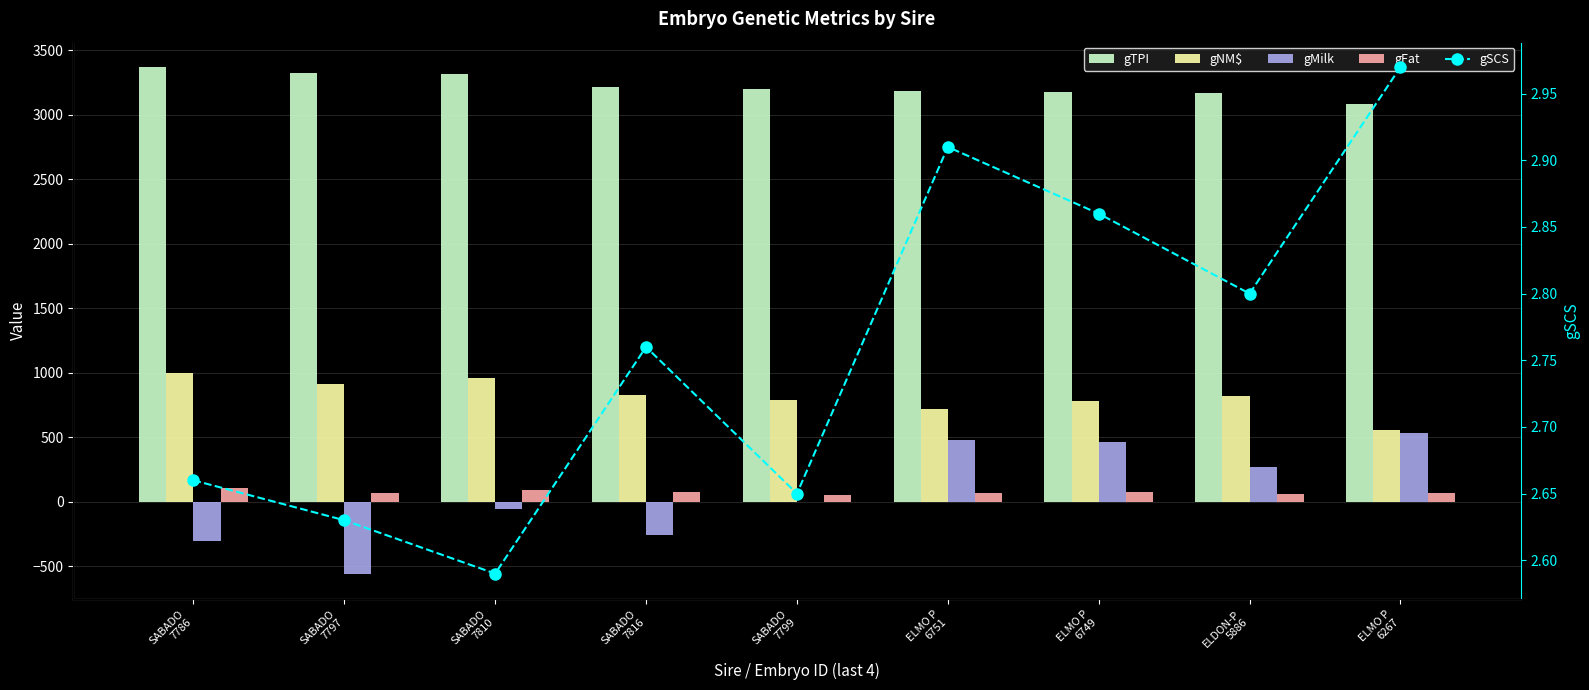

Reading left to right, what are all the values shown in this chart?

gTPI: SABADO
7786=3369.0	SABADO
7797=3323.0	SABADO
7810=3311.0	SABADO
7816=3211.0	SABADO
7799=3200.0	ELMO P
6751=3186.0	ELMO P
6749=3175.0	ELDON-P
5886=3170.0	ELMO P
6267=3079.0
gNM$: SABADO
7786=993.0	SABADO
7797=909.0	SABADO
7810=960.0	SABADO
7816=824.0	SABADO
7799=788.0	ELMO P
6751=718.0	ELMO P
6749=778.0	ELDON-P
5886=820.0	ELMO P
6267=553.0
gMilk: SABADO
7786=-303.0	SABADO
7797=-558.0	SABADO
7810=-59.0	SABADO
7816=-258.0	SABADO
7799=-4.0	ELMO P
6751=480.0	ELMO P
6749=465.0	ELDON-P
5886=268.0	ELMO P
6267=533.0
gFat: SABADO
7786=103.0	SABADO
7797=63.0	SABADO
7810=90.0	SABADO
7816=72.0	SABADO
7799=54.0	ELMO P
6751=70.0	ELMO P
6749=71.0	ELDON-P
5886=60.0	ELMO P
6267=67.0
gSCS: SABADO
7786=2.7	SABADO
7797=2.6	SABADO
7810=2.6	SABADO
7816=2.8	SABADO
7799=2.6	ELMO P
6751=2.9	ELMO P
6749=2.9	ELDON-P
5886=2.8	ELMO P
6267=3.0